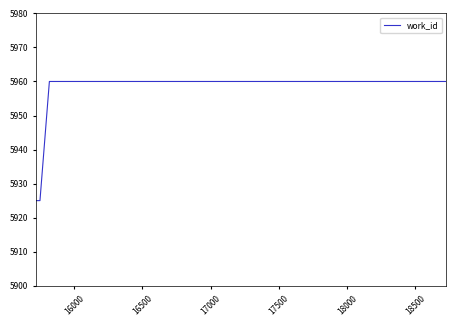

How many values are below 5960?

4